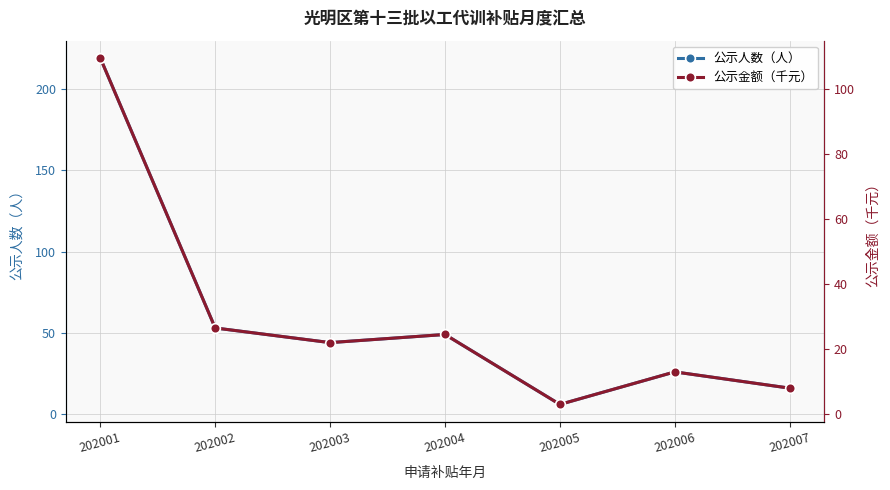

What is the difference between the second highest and minimum values in the 公示金额（千元） series?

23.5